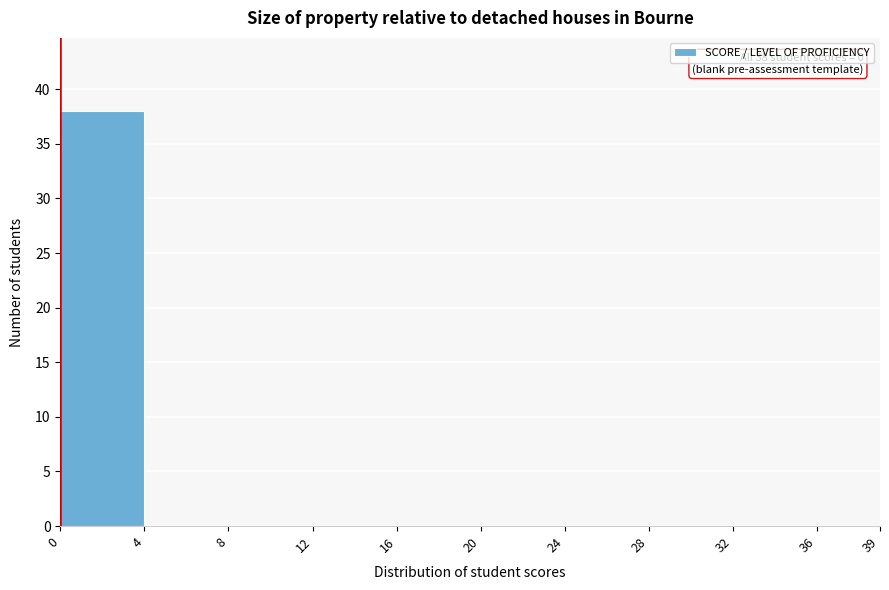

Which range on the x-axis has the tallest bar?

0 to 4